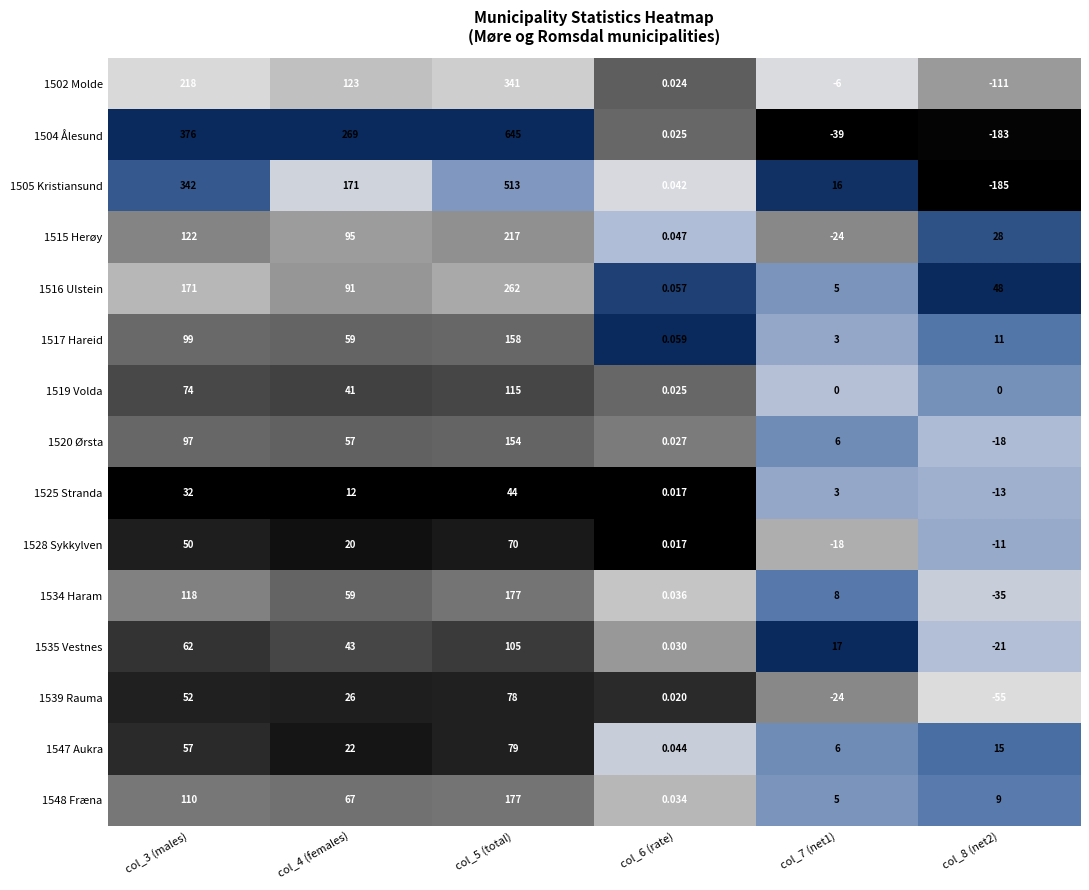

Is the value of 1516 Ulstein at col_3 (males) greater than the value of 1515 Herøy at col_5 (total)?

No